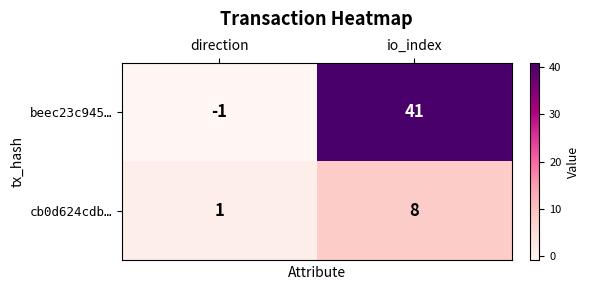

Reading left to right, what are all the values shown in this chart?

beec23c945…: direction=-1	io_index=41
cb0d624cdb…: direction=1	io_index=8